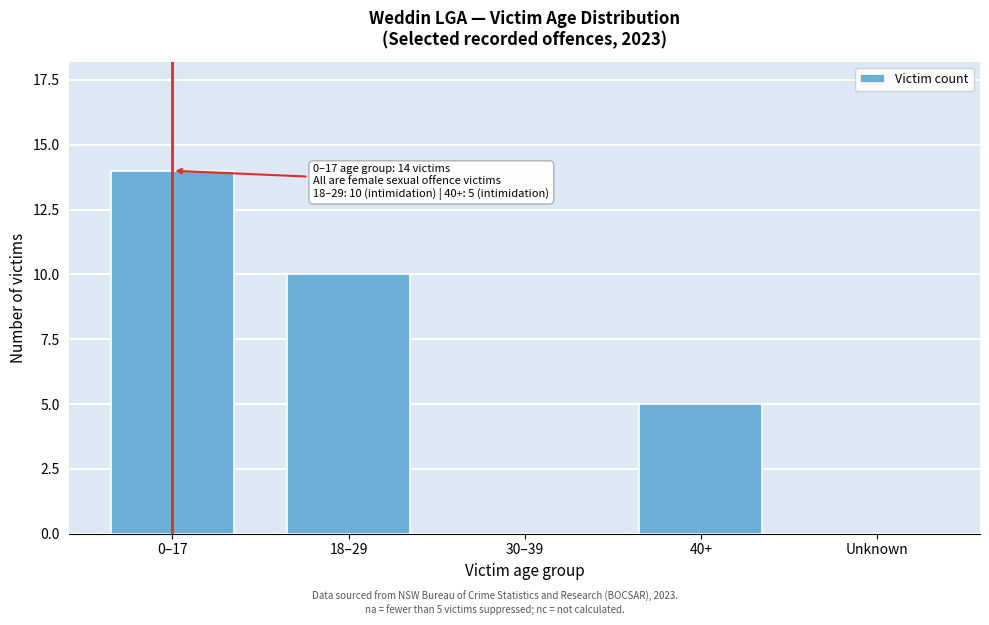

Reading left to right, list all the values displayed in this chart.

0–17=14	18–29=10	30–39=0	40+=5	Unknown=0